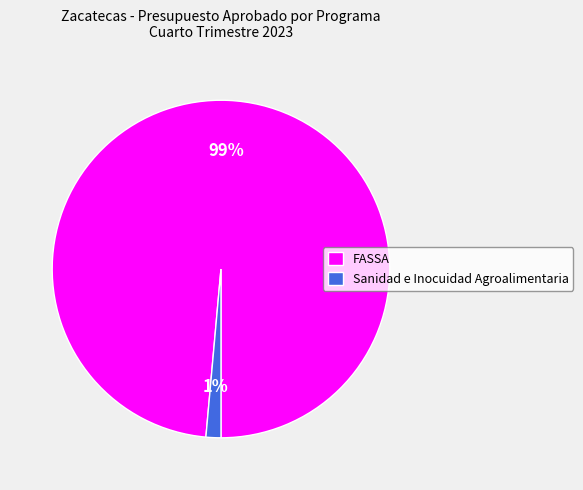

Between Sanidad e Inocuidad Agroalimentaria and FASSA, which is larger?

FASSA